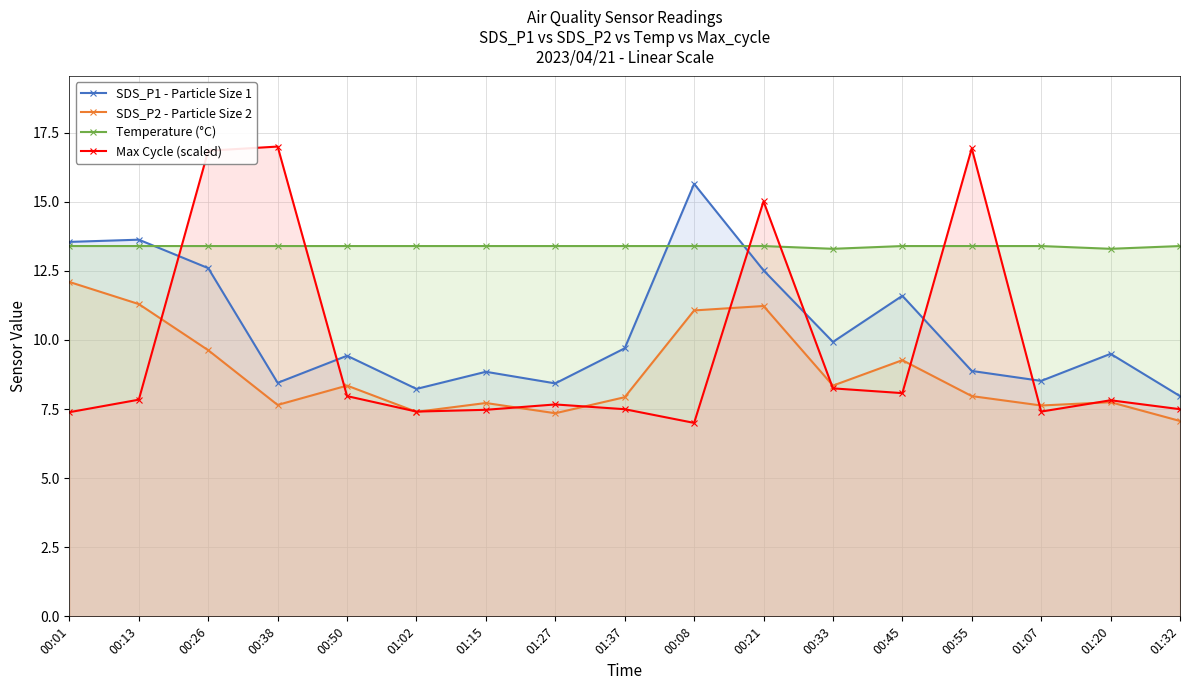

At 00:21, list the series in order from smallest to largest.

SDS_P2 - Particle Size 2, SDS_P1 - Particle Size 1, Temperature (°C), Max Cycle (scaled)